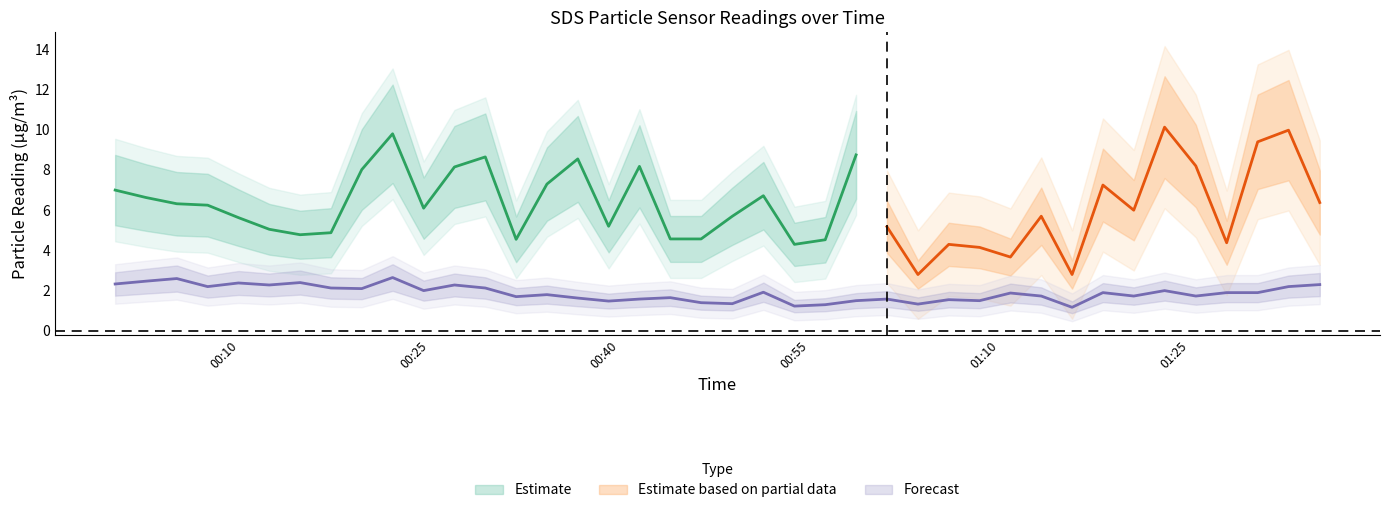

What is the difference between the values at 2021/04/25 01:03:31 and 2021/04/25 00:05:01?

1.3